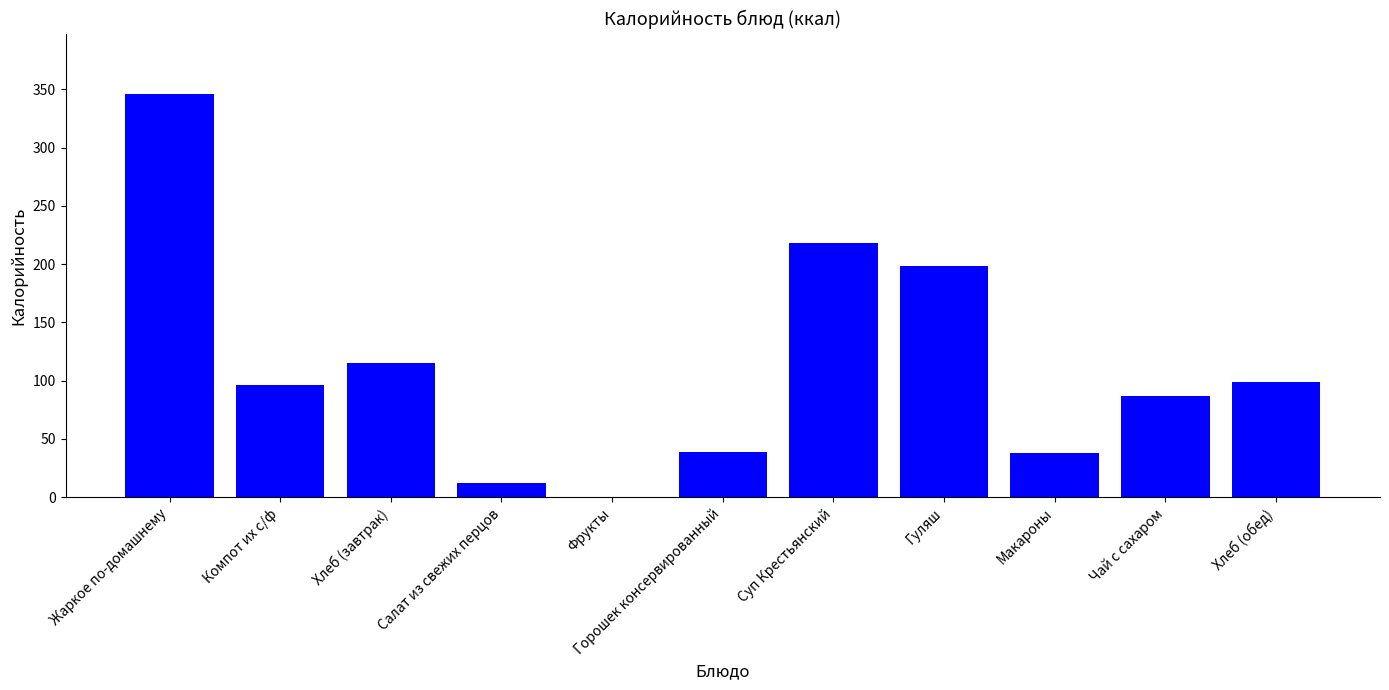

Are the bars grouped side by side (vs. stacked)?

No